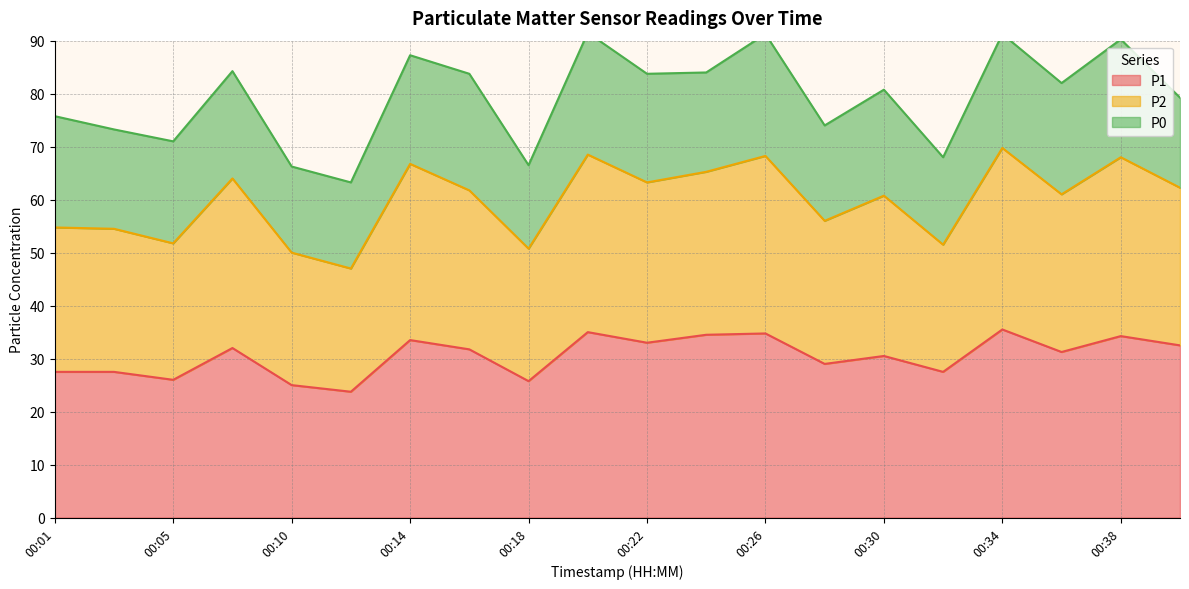

Does the chart display data point markers on the line(s)?

No